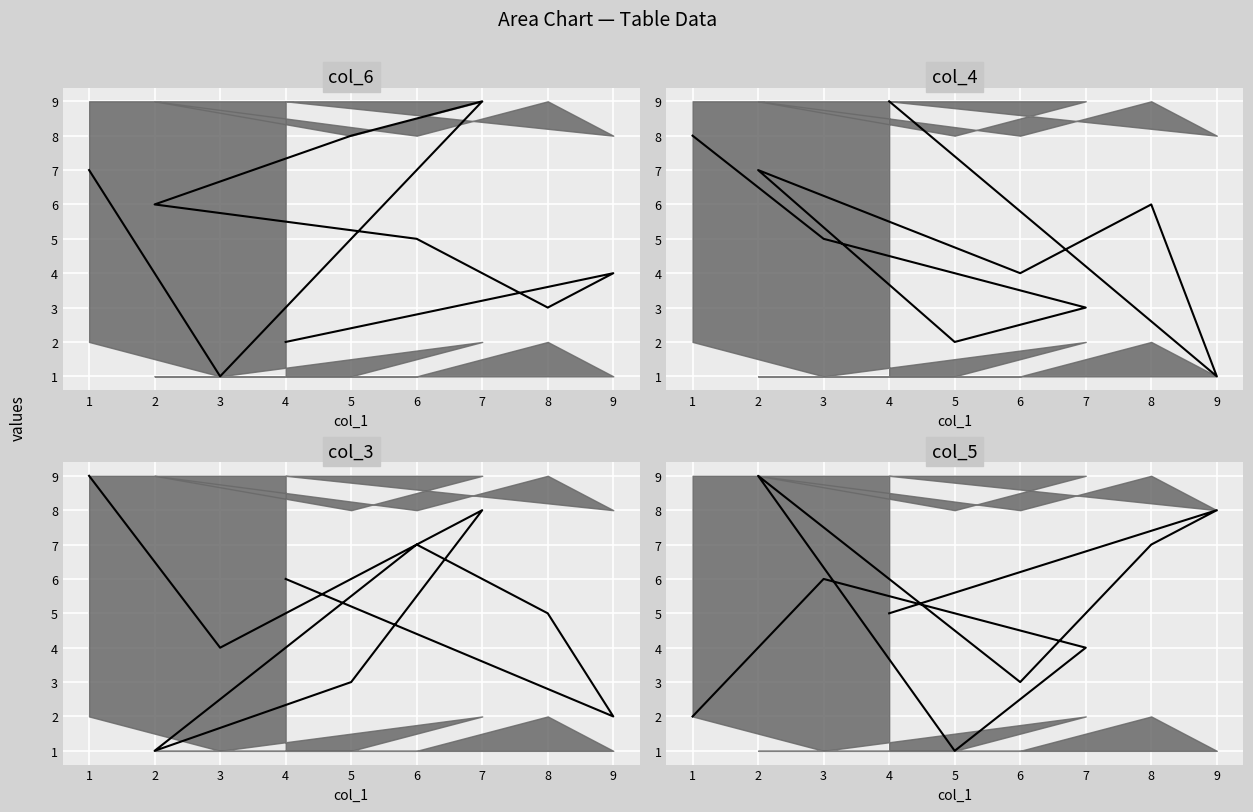

How many data points in col_5 are less than 5?

4